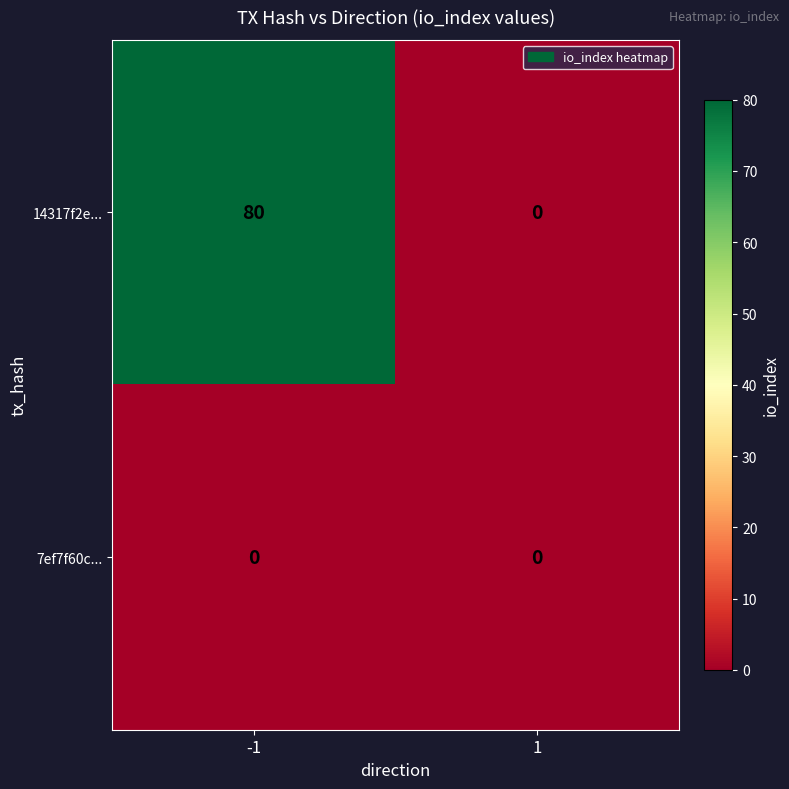

Reading right to left, list all the values displayed in this chart.

14317f2e...: 0	80
7ef7f60c...: 0	0